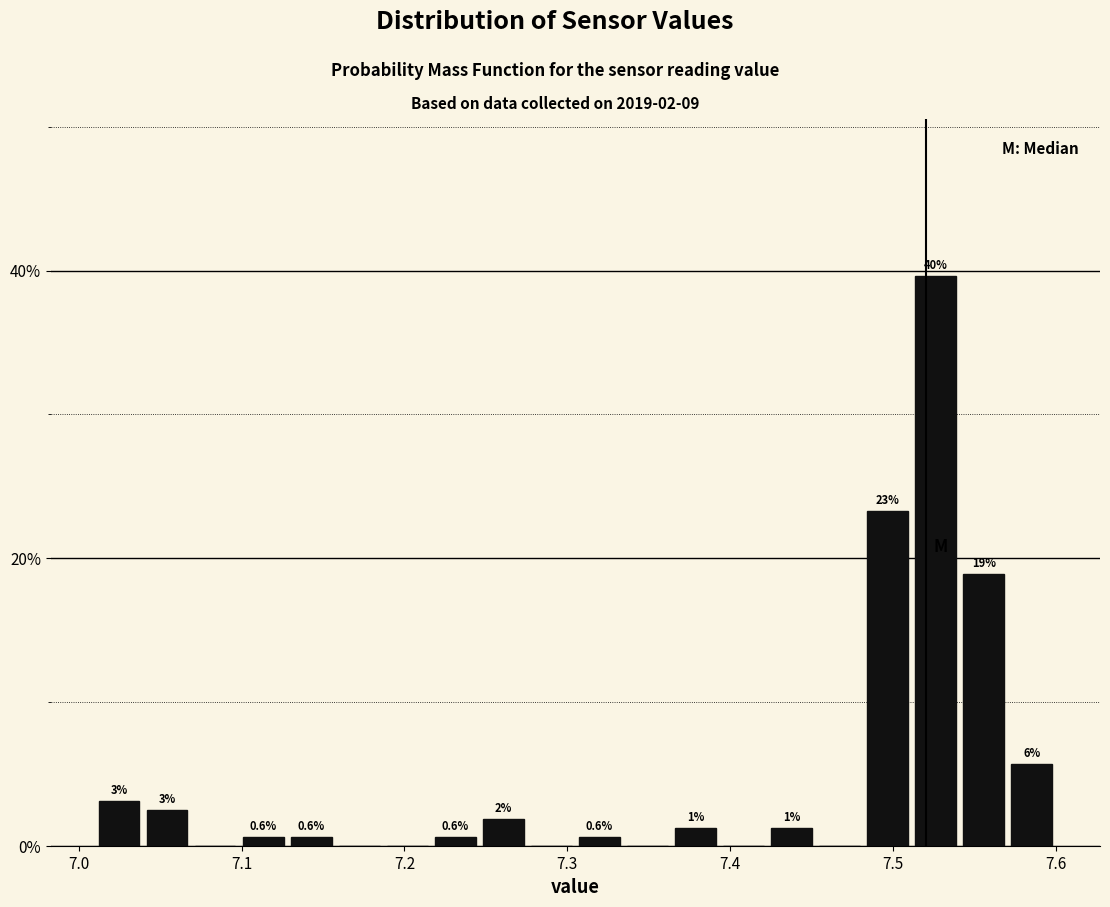

Read against the x-axis, roughly where is the centre of the tallest bar?

7.53